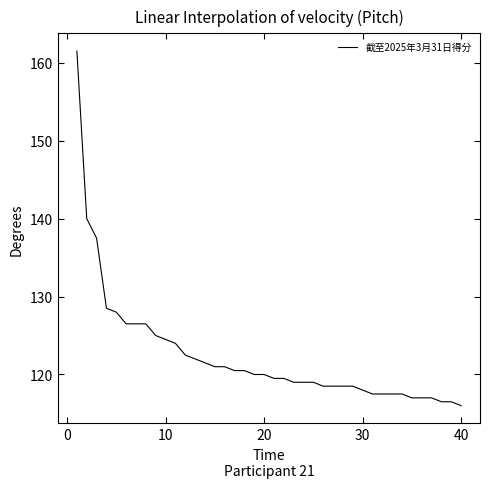

What is the smallest value displayed?

116.0